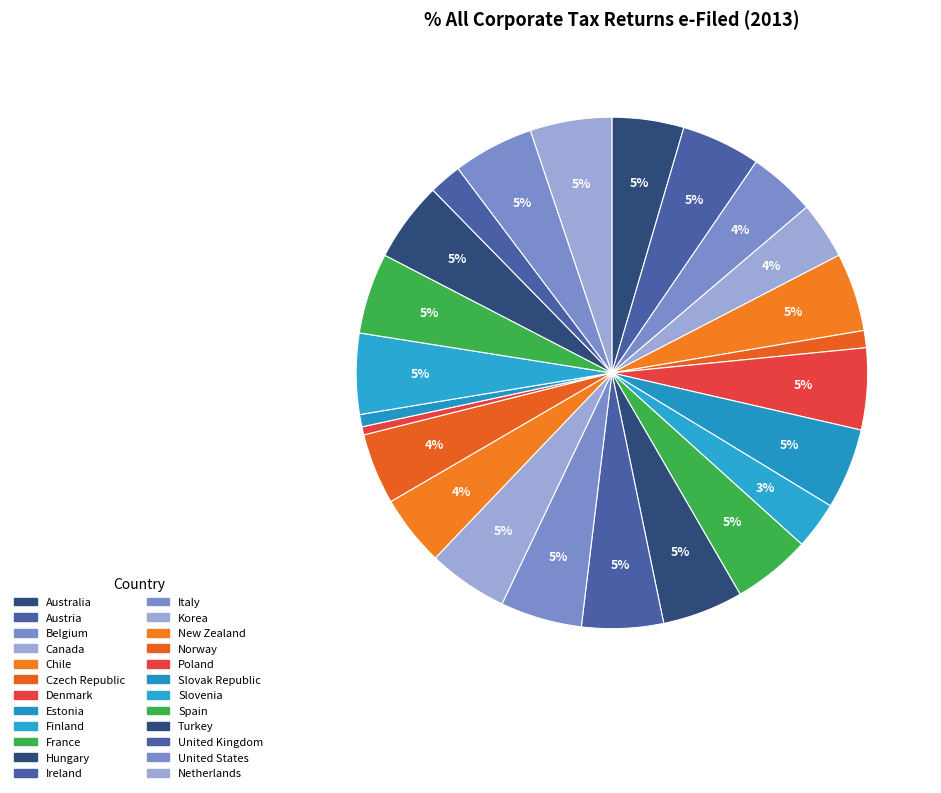

What is the ratio of the value at Norway to the value at Italy?

0.9